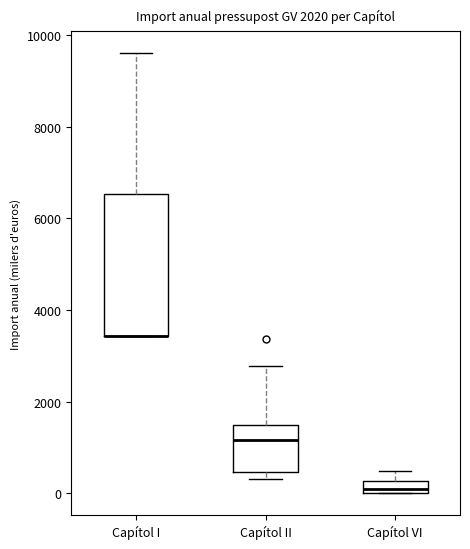

Where is the upper edge of the box for Capítol II on the y-axis? The values are not printed on the chart, so give them approximately, as read against the axis.

1400